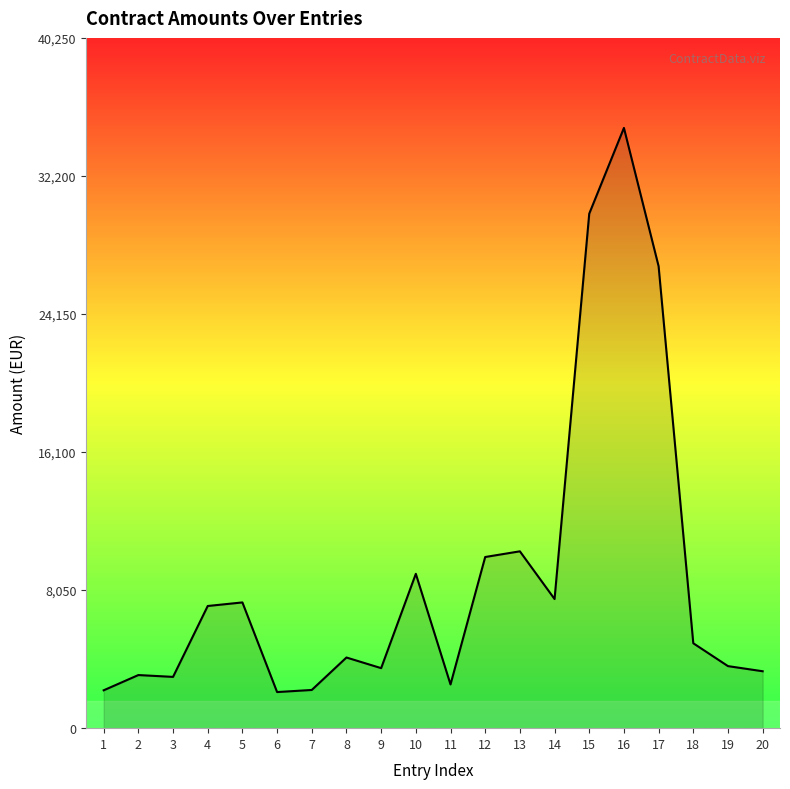

What is the minimum value shown in the chart?

2105.4